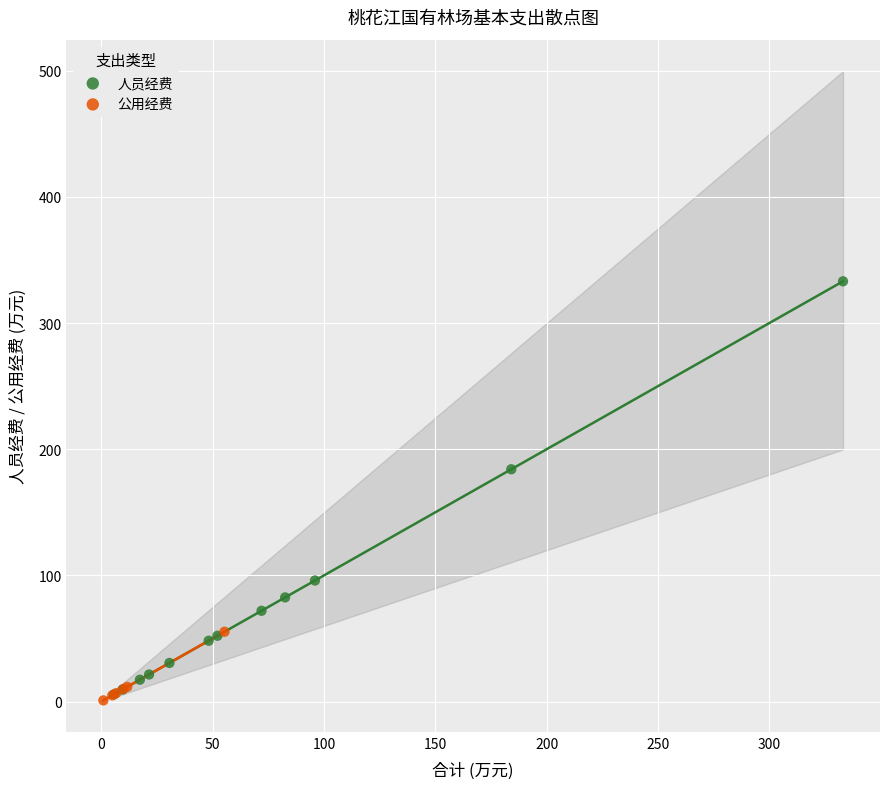

Which series has the widest spread of Y values?

人员经费